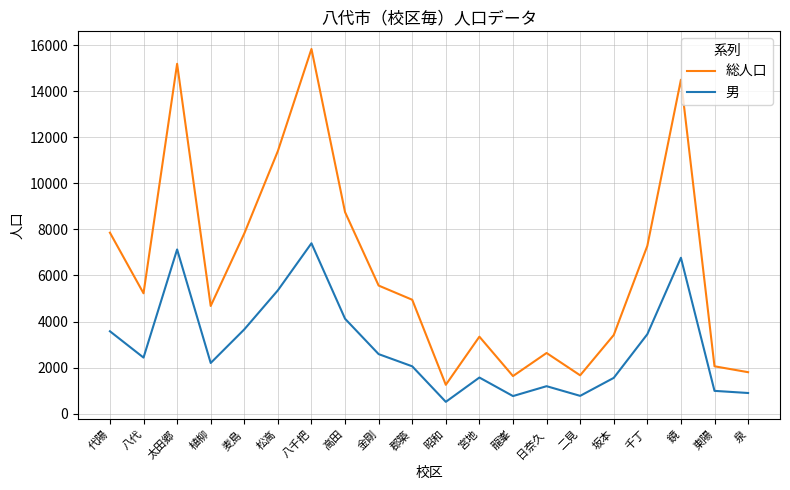

List the series in order of their overall mean, highest first.

総人口, 男